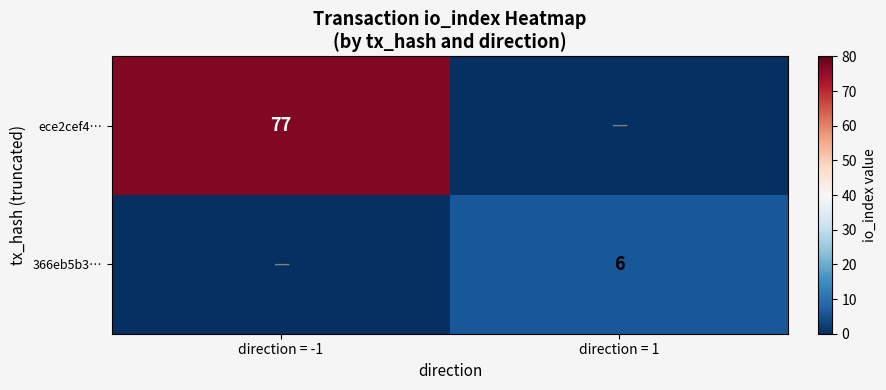

Is the value of ece2cef4… at direction = -1 greater than the value of 366eb5b3… at direction = 1?

Yes